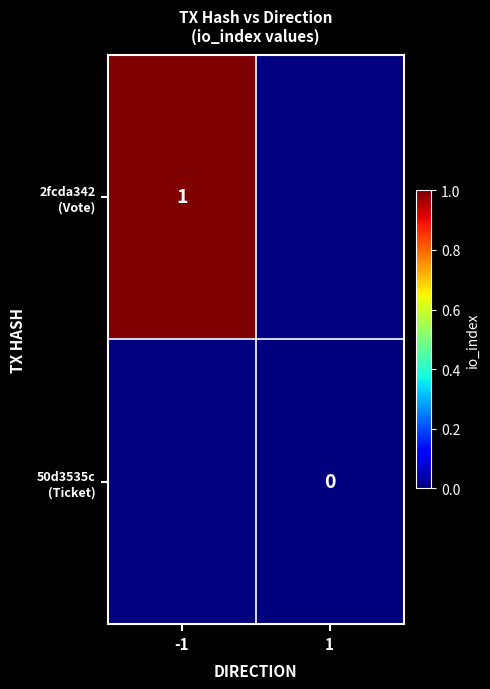

Is it true that 2fcda342 (Vote) equals 1.5 at -1?

False